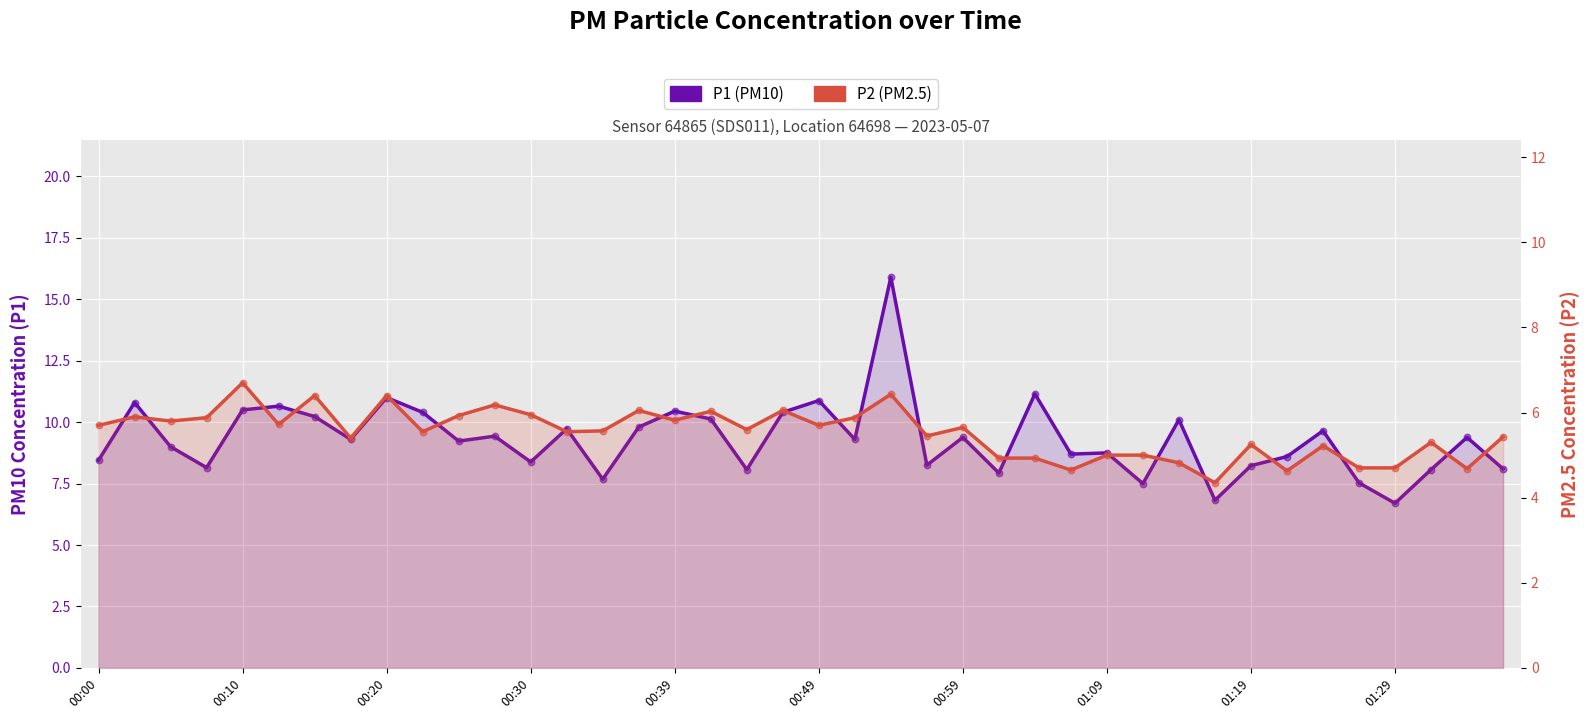

Which series reaches the minimum Y coordinate?

P2 (PM2.5)